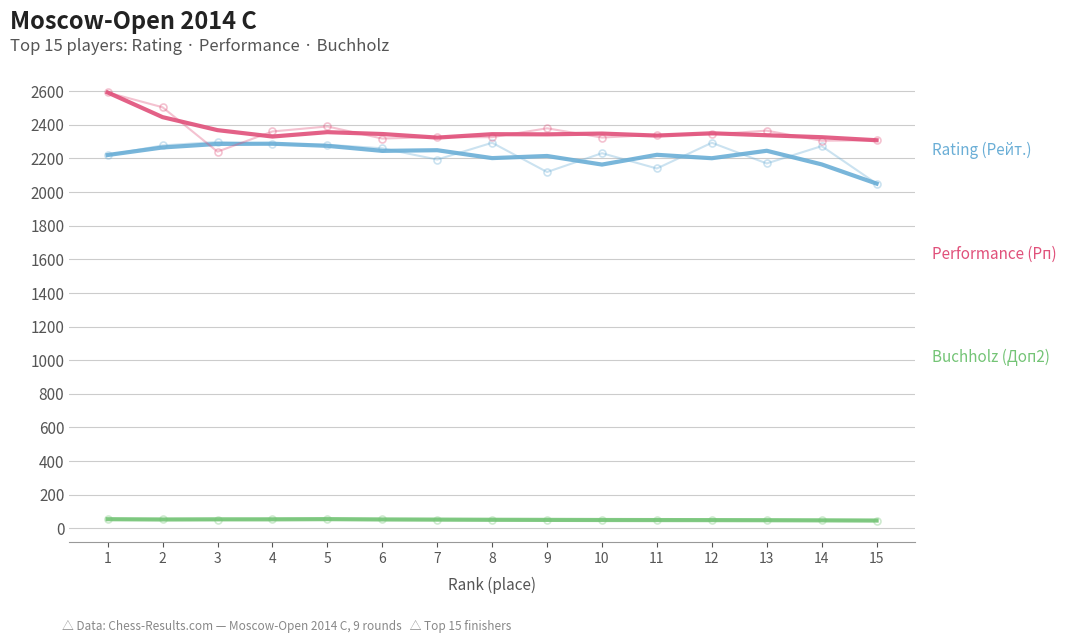

How many lines are shown in the chart?

3